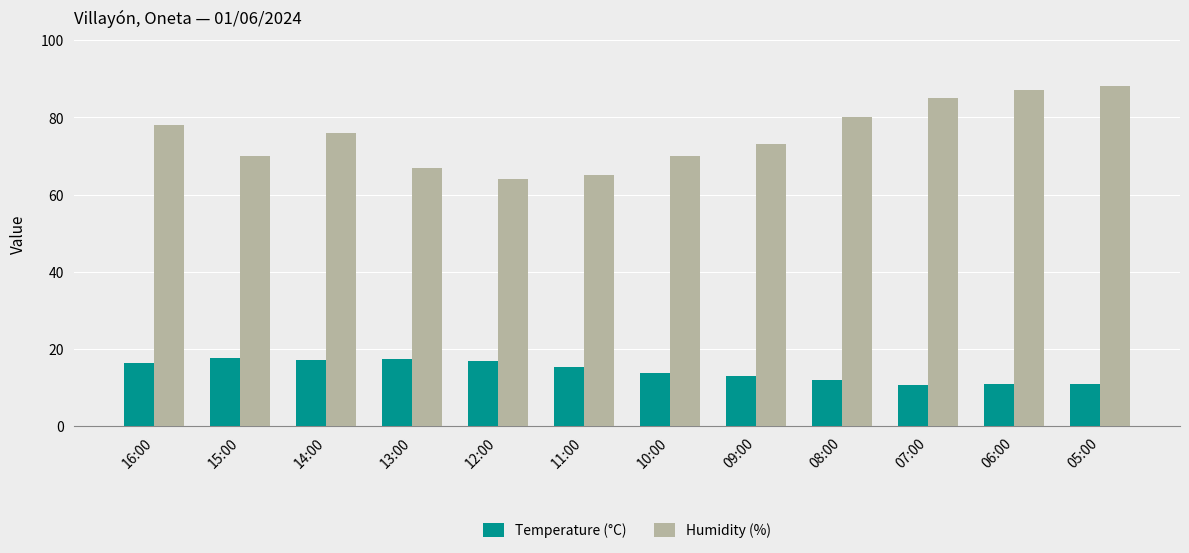

What position from the left is 05:00?

12